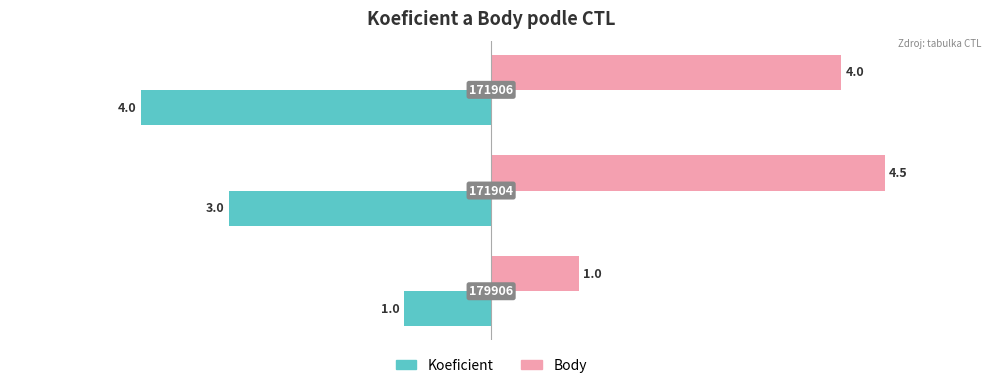

How many Koeficient values are between -4 and -1?

3